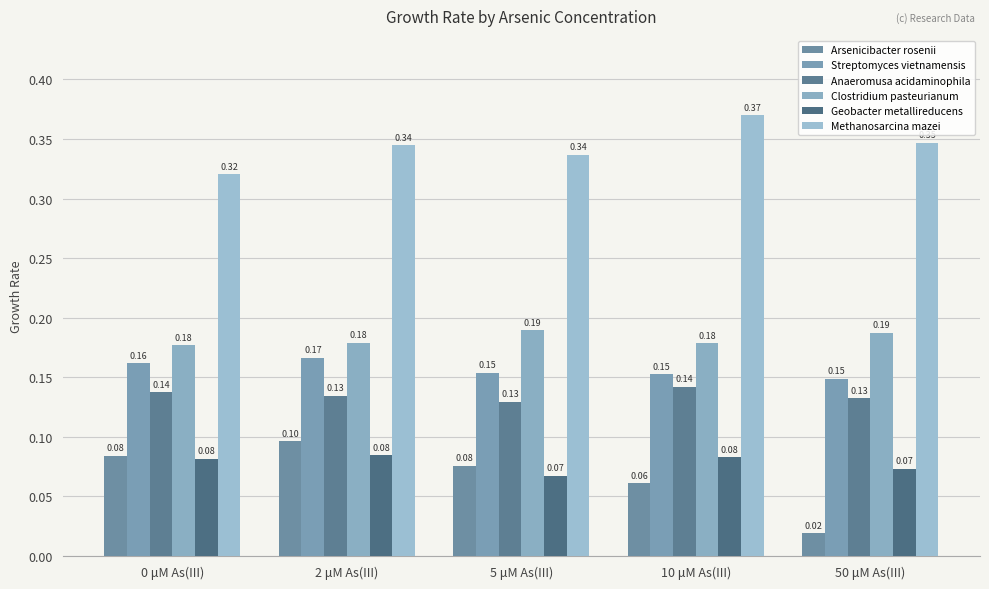

Reading left to right, what are all the values shown in this chart?

Arsenicibacter rosenii: 0 μM As(III)=0.1	2 μM As(III)=0.1	5 μM As(III)=0.1	10 μM As(III)=0.1	50 μM As(III)=0.0
Streptomyces vietnamensis: 0 μM As(III)=0.2	2 μM As(III)=0.2	5 μM As(III)=0.2	10 μM As(III)=0.2	50 μM As(III)=0.1
Anaeromusa acidaminophila: 0 μM As(III)=0.1	2 μM As(III)=0.1	5 μM As(III)=0.1	10 μM As(III)=0.1	50 μM As(III)=0.1
Clostridium pasteurianum: 0 μM As(III)=0.2	2 μM As(III)=0.2	5 μM As(III)=0.2	10 μM As(III)=0.2	50 μM As(III)=0.2
Geobacter metallireducens: 0 μM As(III)=0.1	2 μM As(III)=0.1	5 μM As(III)=0.1	10 μM As(III)=0.1	50 μM As(III)=0.1
Methanosarcina mazei: 0 μM As(III)=0.3	2 μM As(III)=0.3	5 μM As(III)=0.3	10 μM As(III)=0.4	50 μM As(III)=0.3